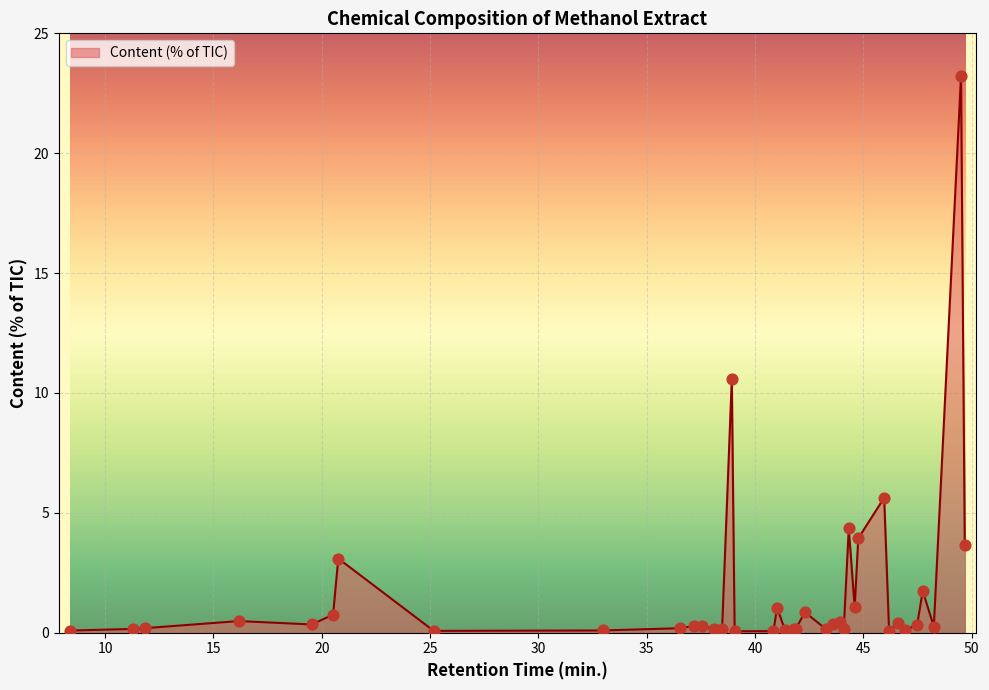

What is the difference between the maximum and minimum values?

23.2